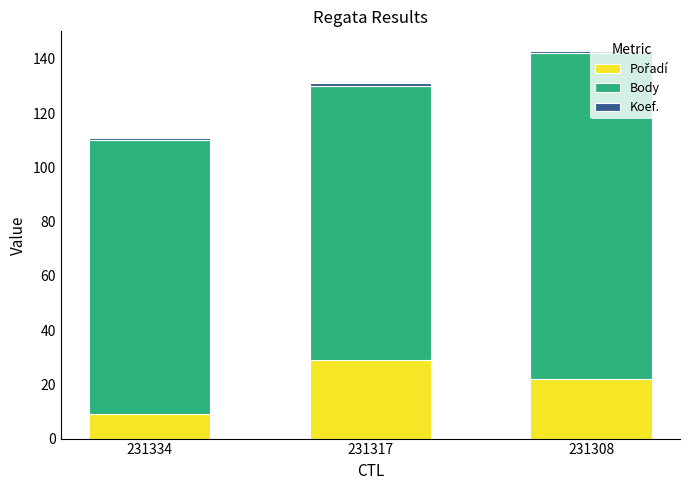

At which category is the sum across all series the highest?

231308